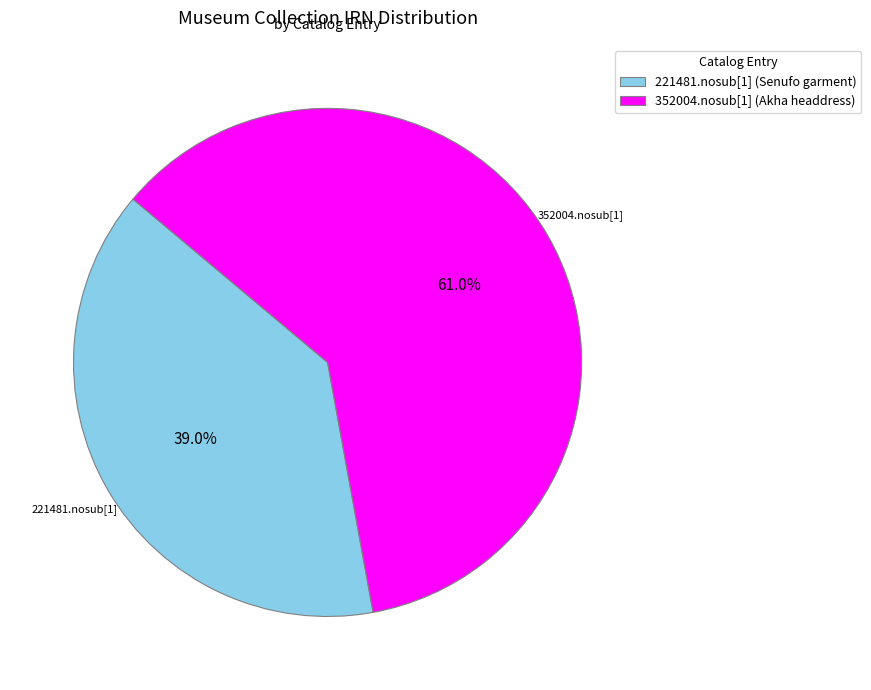

Rank the categories by value from highest to lowest.

352004.nosub[1] (Akha headdress), 221481.nosub[1] (Senufo garment)